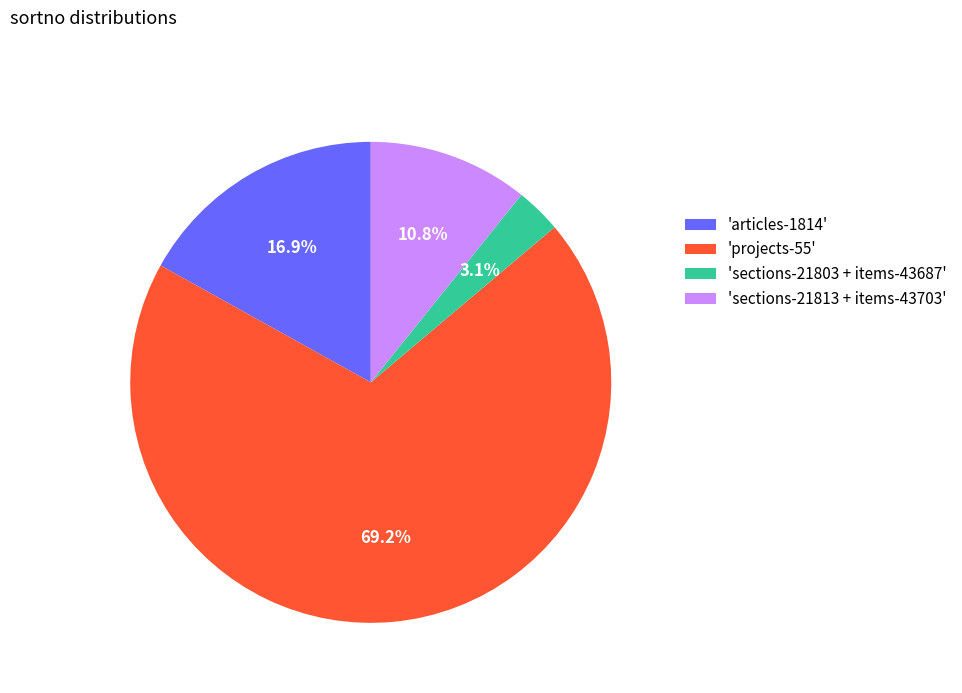

Approximately how many times larger is the value at 'articles-1814' compared to 'sections-21803 + items-43687'?

5.5